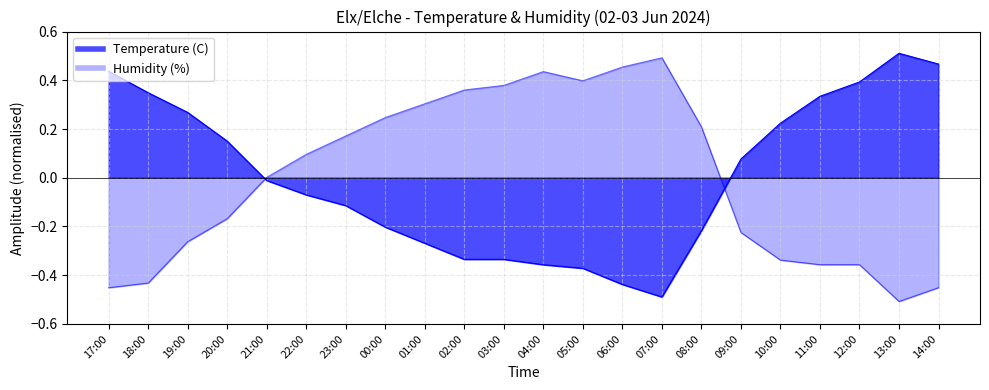

Reading left to right, extract all data points from this chart.

Temperature (C): 0.4	0.3	0.3	0.2	-0.0	-0.1	-0.1	-0.2	-0.3	-0.3	-0.3	-0.4	-0.4	-0.4	-0.5	-0.2	0.1	0.2	0.3	0.4	0.5	0.5
Humidity (%): -0.5	-0.4	-0.3	-0.2	0.0	0.1	0.2	0.2	0.3	0.4	0.4	0.4	0.4	0.5	0.5	0.2	-0.2	-0.3	-0.4	-0.4	-0.5	-0.5